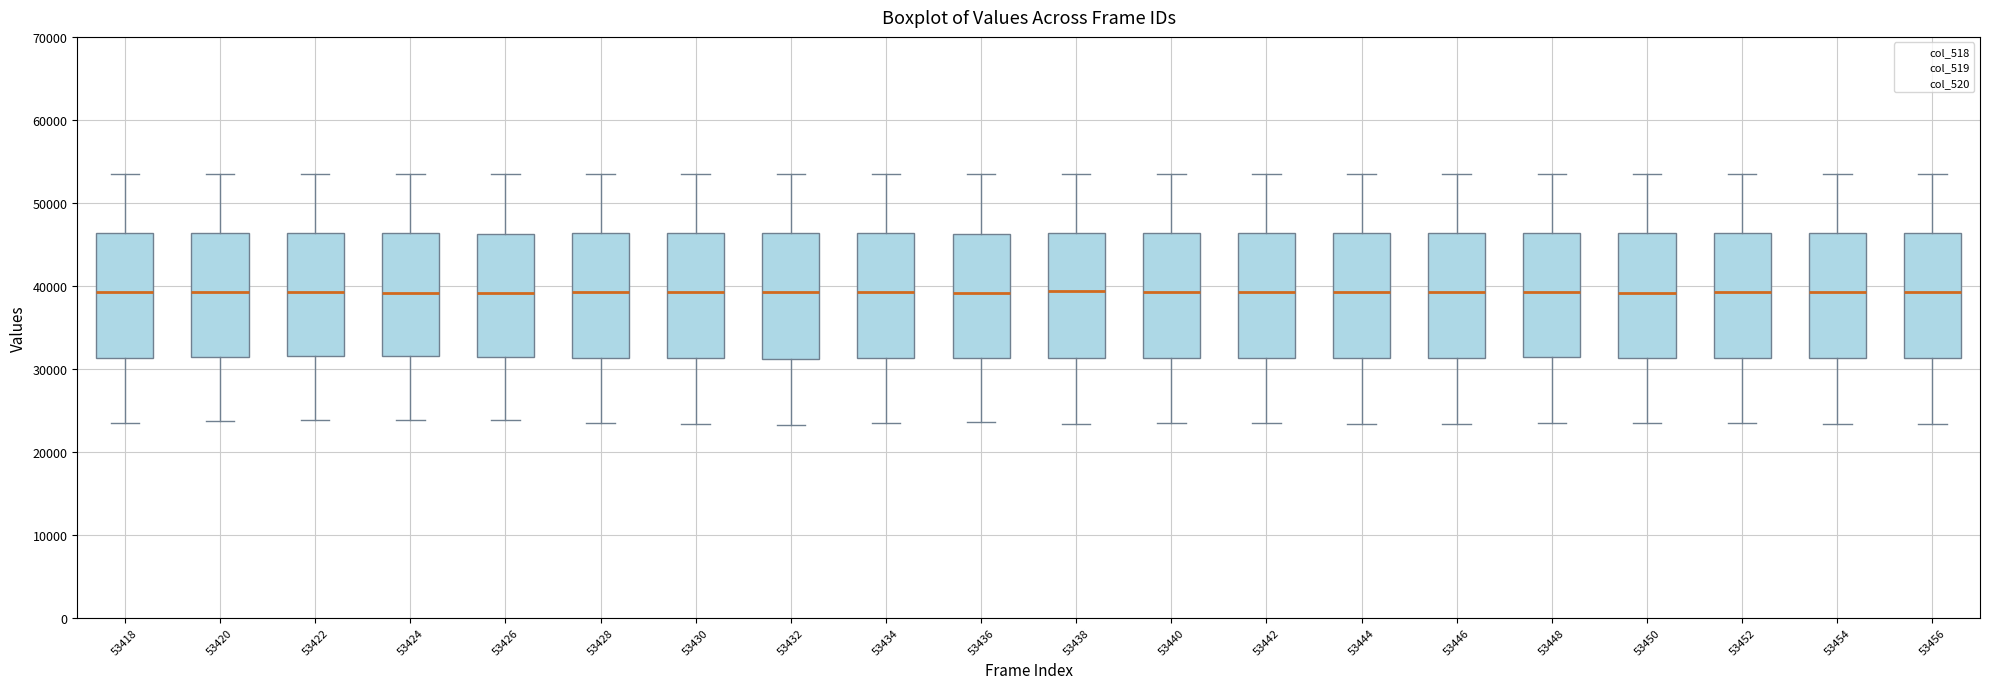

Reading left to right, transcribe this box plot: for each box, give where its median line is, the range the box spans, and where its two whiskers end, as read against the y-axis. The values are not printed on the chart, so give them approximately, as read against the axis.

53418: median 39000, box 31000 to 46000, whiskers 23000 to 53000
53420: median 39000, box 31000 to 46000, whiskers 24000 to 53000
53422: median 39000, box 32000 to 46000, whiskers 24000 to 53000
53424: median 39000, box 32000 to 46000, whiskers 24000 to 53000
53426: median 39000, box 31000 to 46000, whiskers 24000 to 53000
53428: median 39000, box 31000 to 46000, whiskers 23000 to 53000
53430: median 39000, box 31000 to 46000, whiskers 23000 to 53000
53432: median 39000, box 31000 to 46000, whiskers 23000 to 53000
53434: median 39000, box 31000 to 46000, whiskers 23000 to 53000
53436: median 39000, box 31000 to 46000, whiskers 24000 to 53000
53438: median 39000, box 31000 to 46000, whiskers 23000 to 53000
53440: median 39000, box 31000 to 46000, whiskers 23000 to 53000
53442: median 39000, box 31000 to 46000, whiskers 23000 to 53000
53444: median 39000, box 31000 to 46000, whiskers 23000 to 53000
53446: median 39000, box 31000 to 46000, whiskers 23000 to 53000
53448: median 39000, box 31000 to 46000, whiskers 23000 to 53000
53450: median 39000, box 31000 to 46000, whiskers 24000 to 53000
53452: median 39000, box 31000 to 46000, whiskers 23000 to 53000
53454: median 39000, box 31000 to 46000, whiskers 23000 to 53000
53456: median 39000, box 31000 to 46000, whiskers 23000 to 53000